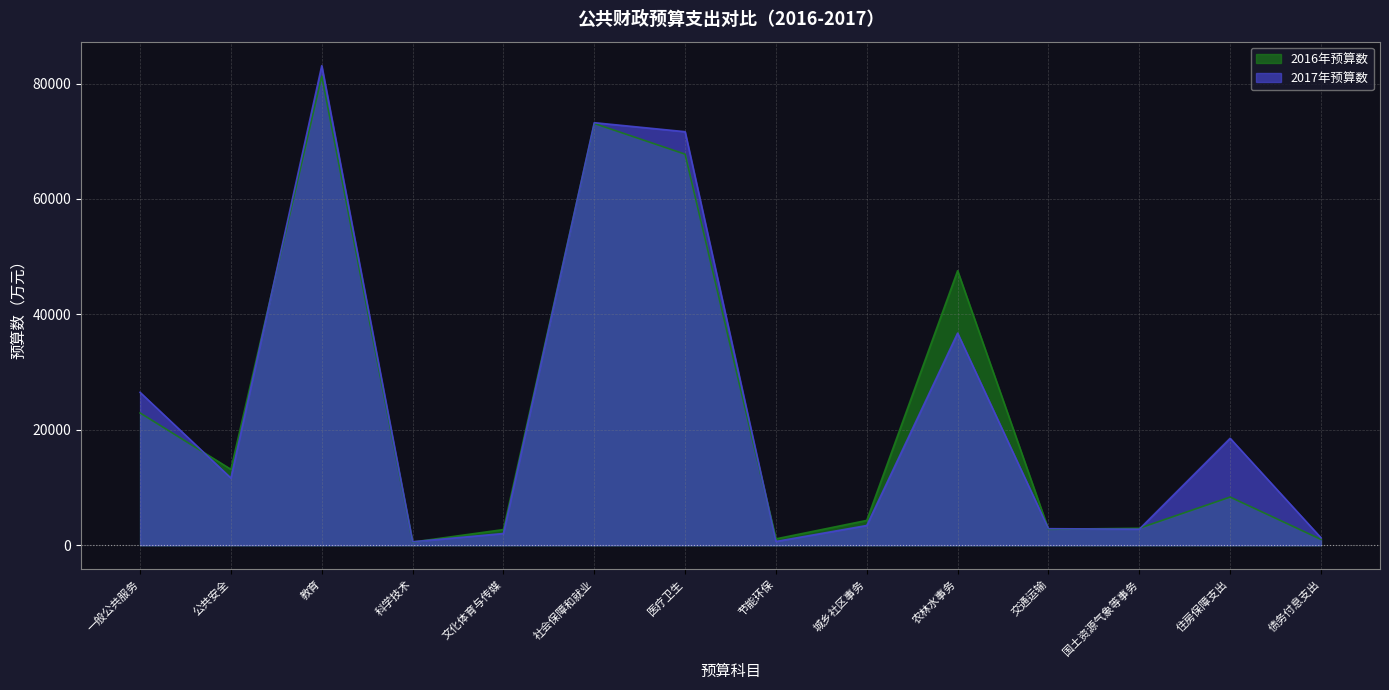

The 2017年预算数 series shows 631 at 文化体育与传媒. True or false?

False